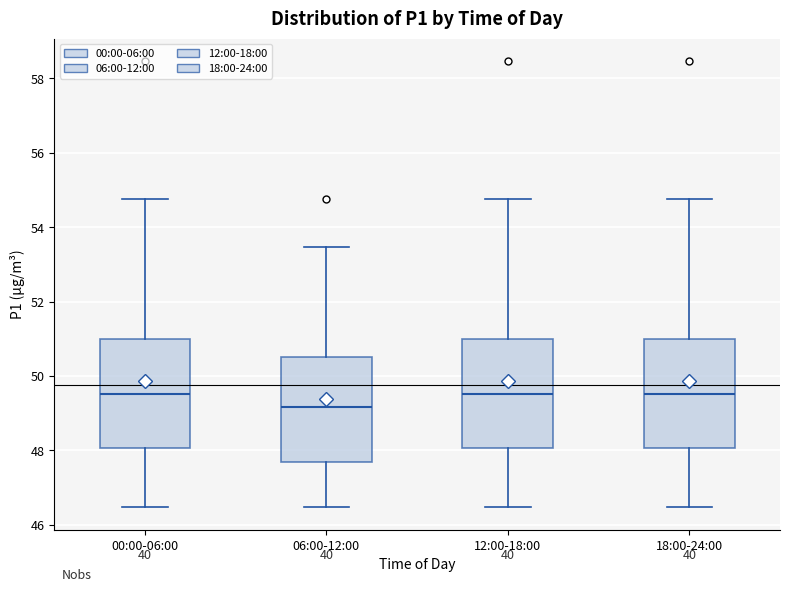

Reading left to right, transcribe this box plot: for each box, give where its median line is, the range the box spans, and where its two whiskers end, as read against the y-axis. The values are not printed on the chart, so give them approximately, as read against the axis.

00:00-06:00: median 49.6, box 48.0 to 51.0, whiskers 46.4 to 54.8
06:00-12:00: median 49.2, box 47.8 to 50.6, whiskers 46.4 to 53.4
12:00-18:00: median 49.6, box 48.0 to 51.0, whiskers 46.4 to 54.8
18:00-24:00: median 49.6, box 48.0 to 51.0, whiskers 46.4 to 54.8